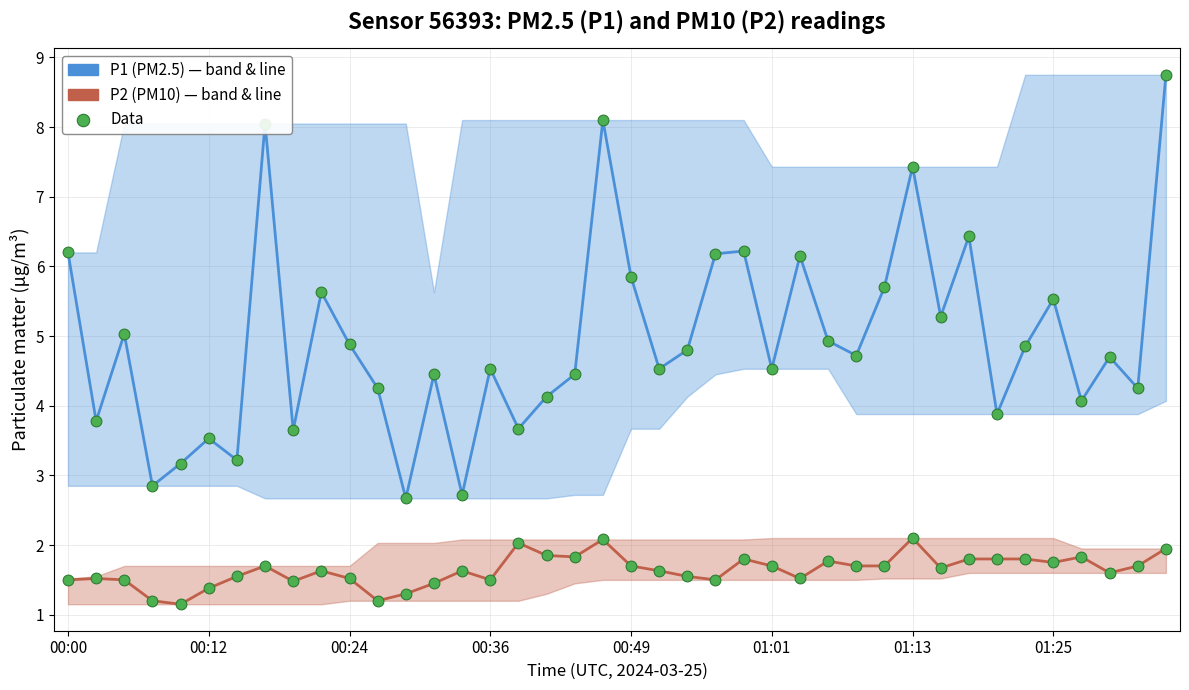

Is the value of P2 data at 12 greater than the value of P2 (PM10) at 00:36?

Yes